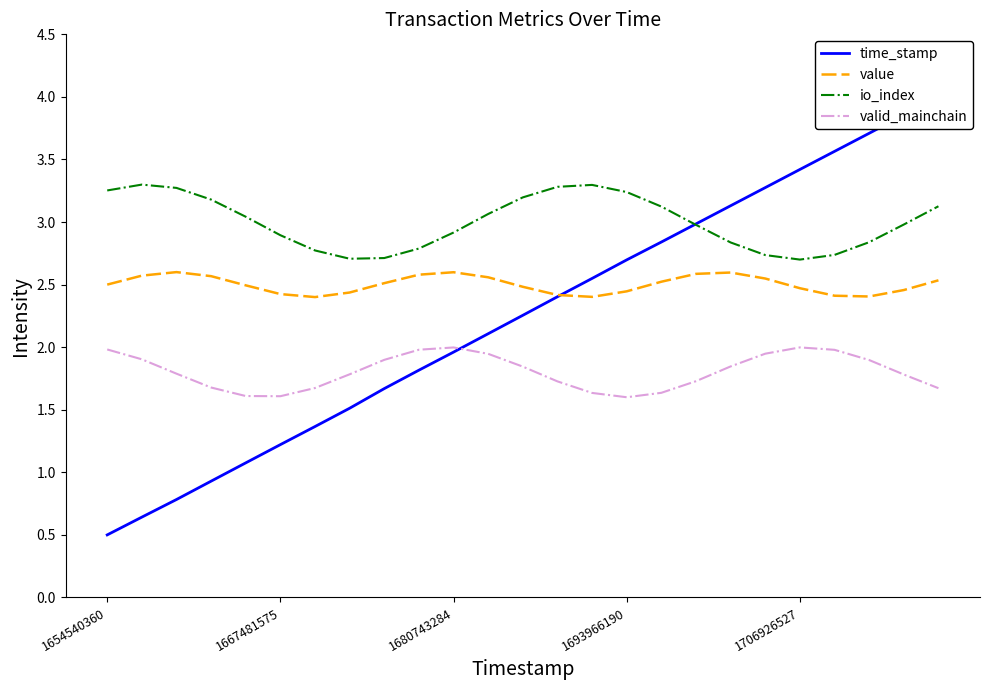

What position from the right is 8?

17